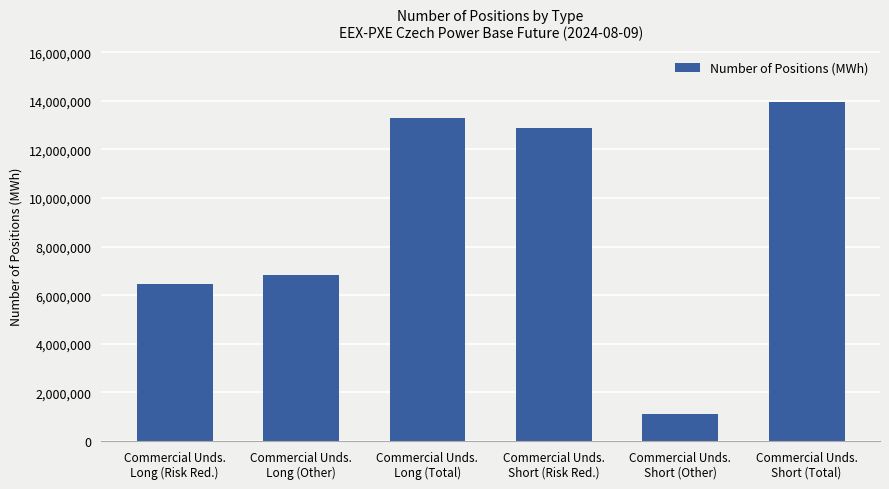

The chart shows a value of 13278999 at Commercial Unds.
Long (Total). True or false?

True